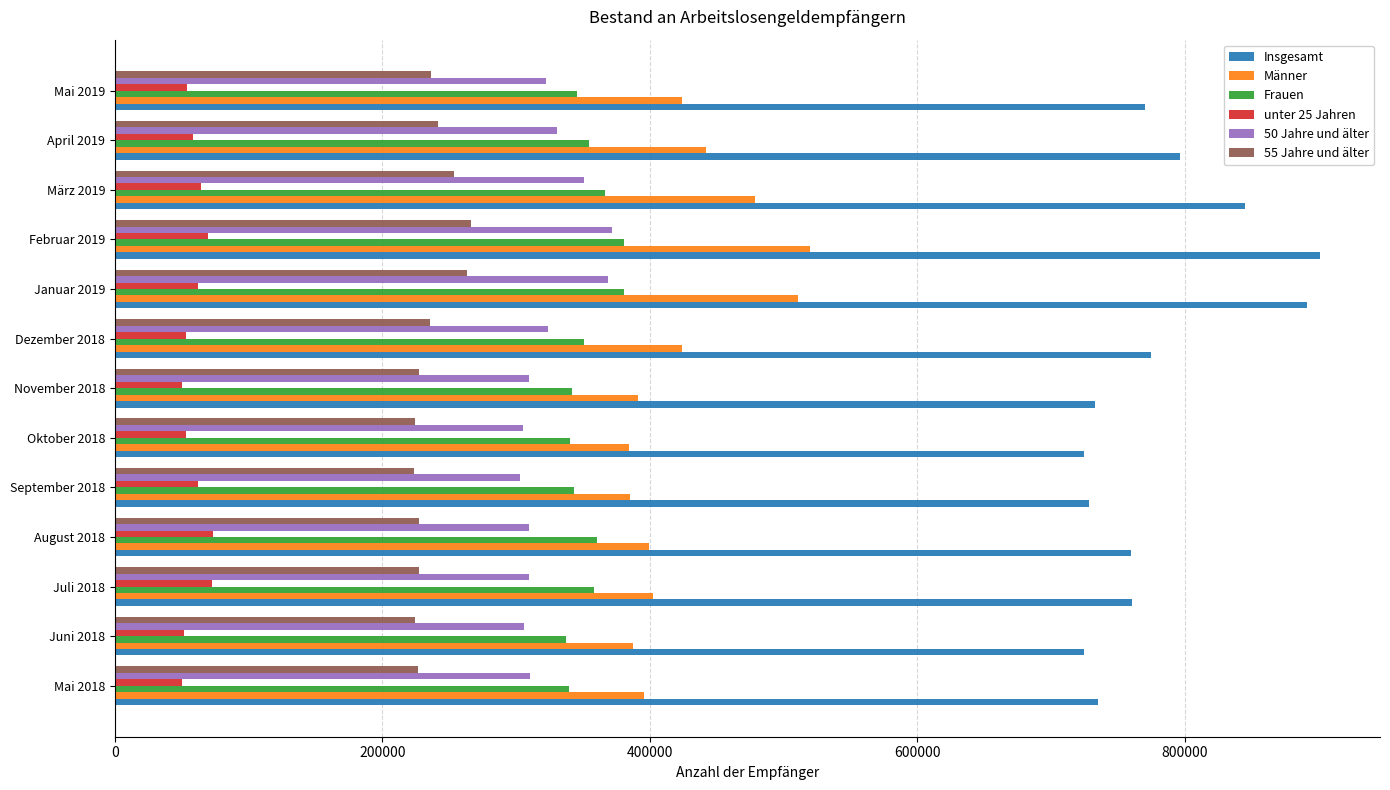

What is the difference between the second highest and minimum values in the Insgesamt series?

166987